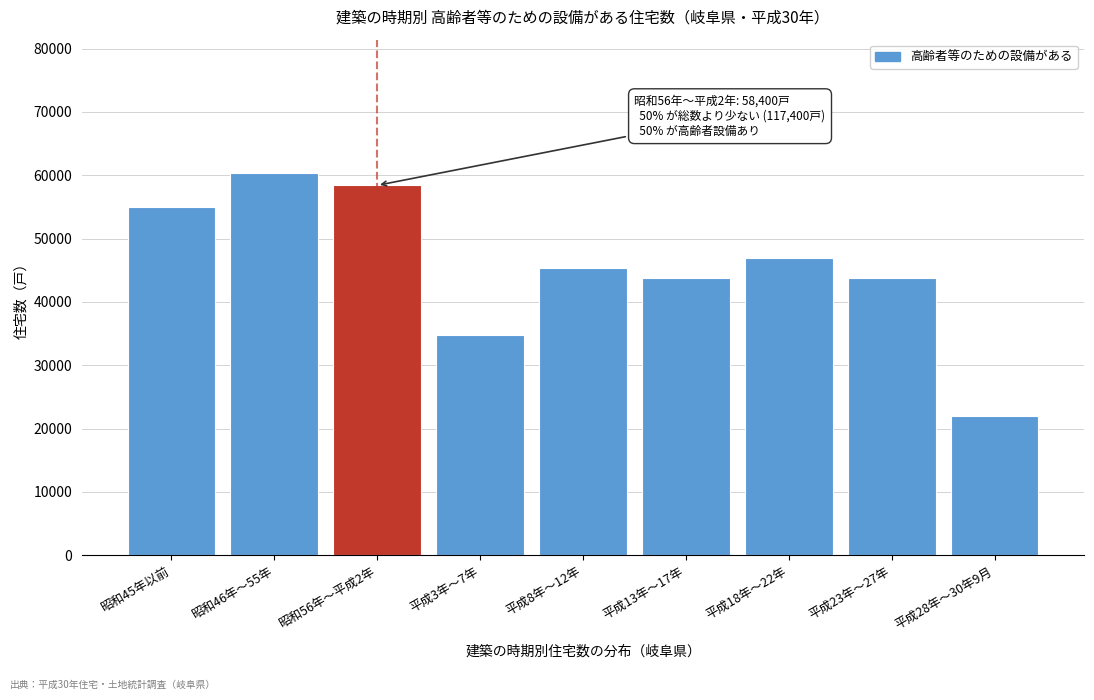

Reading left to right, what are all the values shown in this chart?

55000	60300	58400	34700	45400	43700	46900	43700	22000